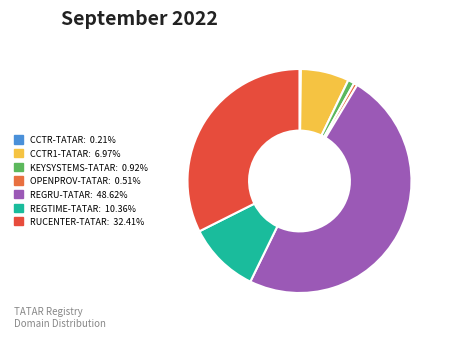

True or false: REGTIME-TATAR accounts for 20% of the total.

False